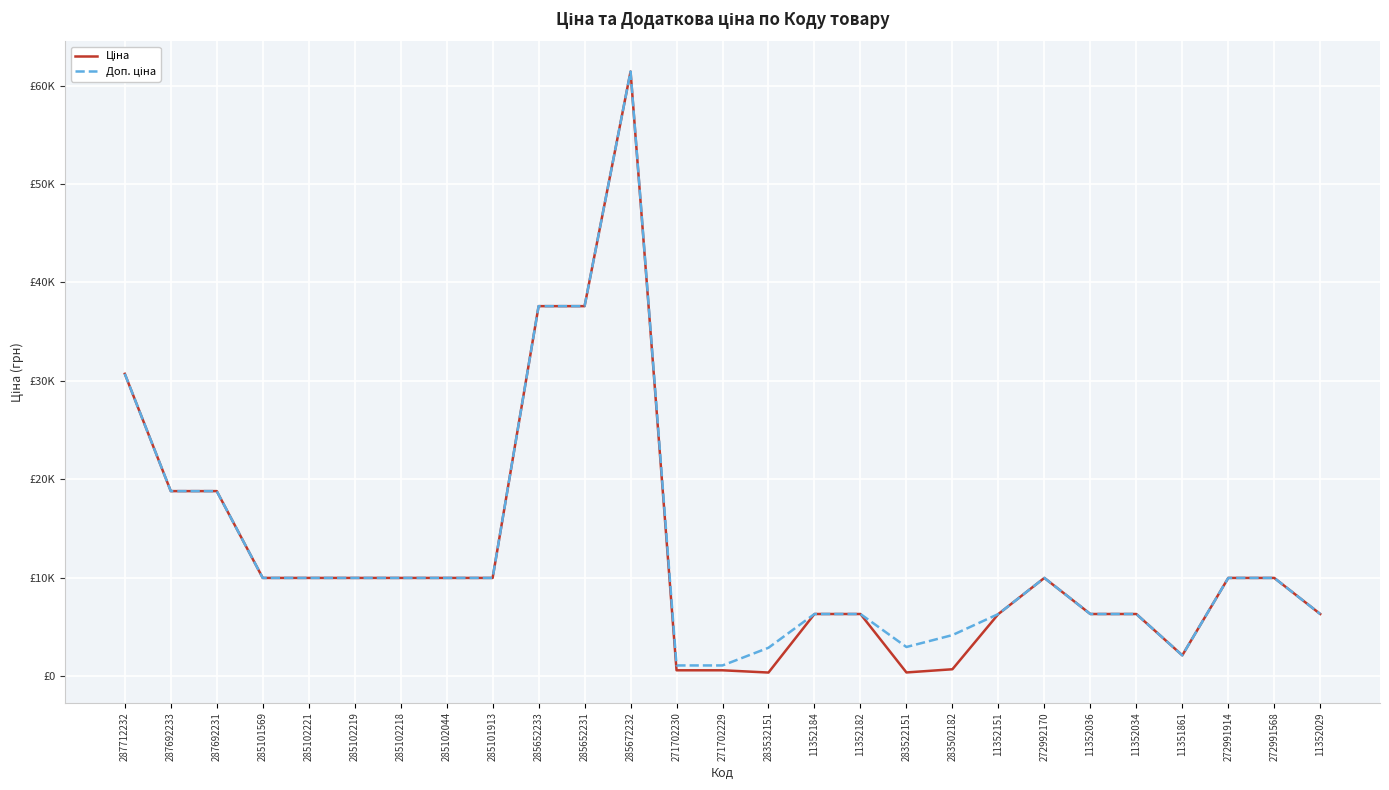

Does the chart have visible grid lines?

Yes